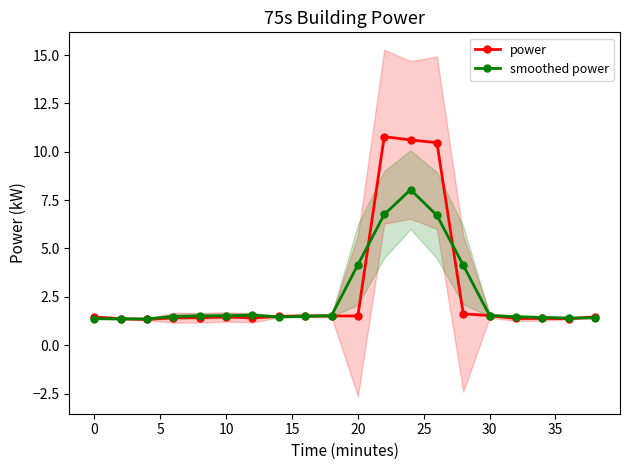

Which series has the widest spread of values?

power